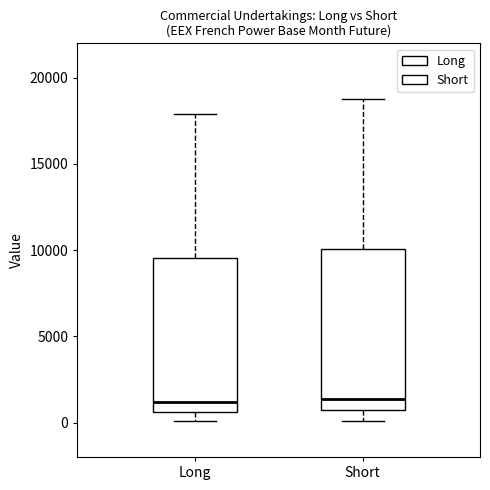

Reading left to right, read every box against the y-axis: the position of its median line, the range the box covers, and the ends of its whiskers. The values are not printed on the chart, so give them approximately, as read against the axis.

Long: median 1000, box 500 to 9500, whiskers 0 to 18000
Short: median 1500, box 500 to 10000, whiskers 0 to 19000